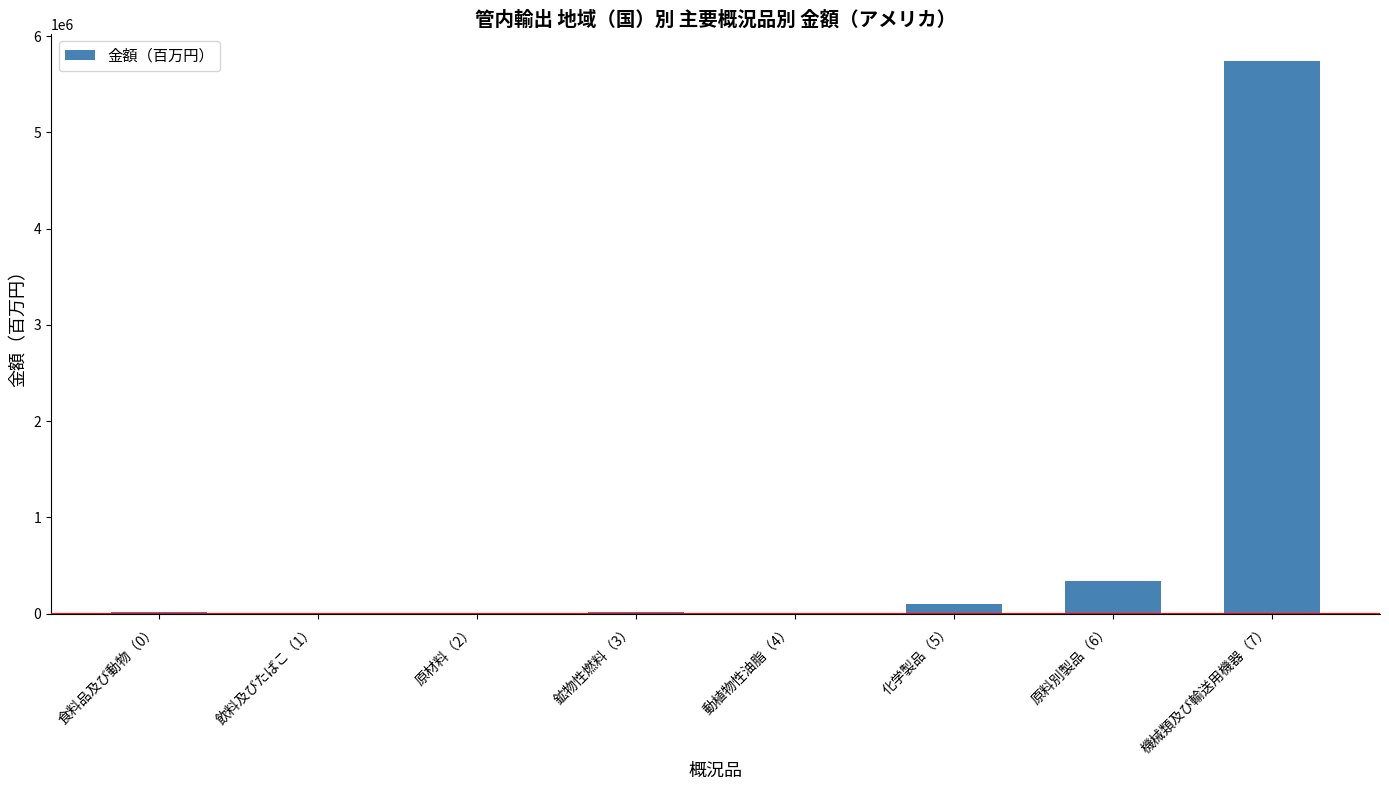

Which category has the highest value across all series?

機械類及び輸送用機器（7）